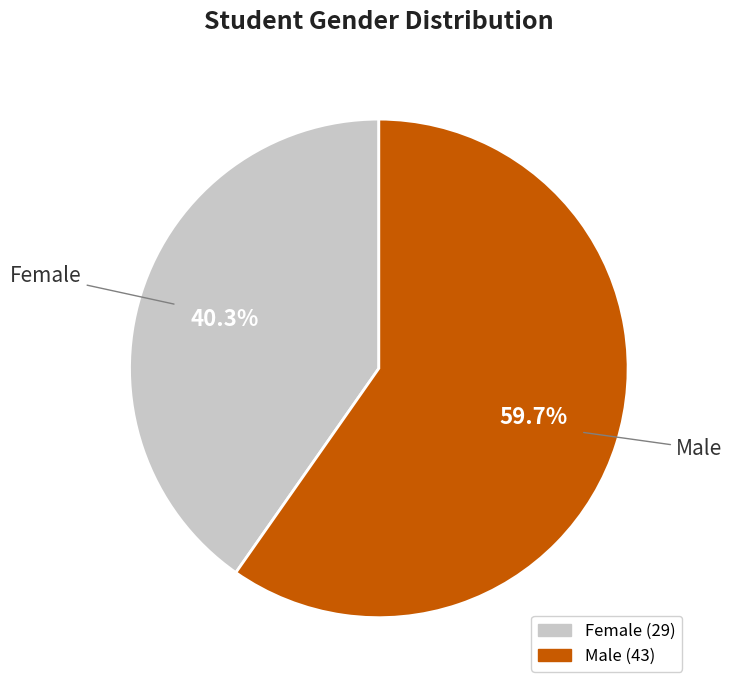

To the nearest percent, what is the average slice percentage?

50%